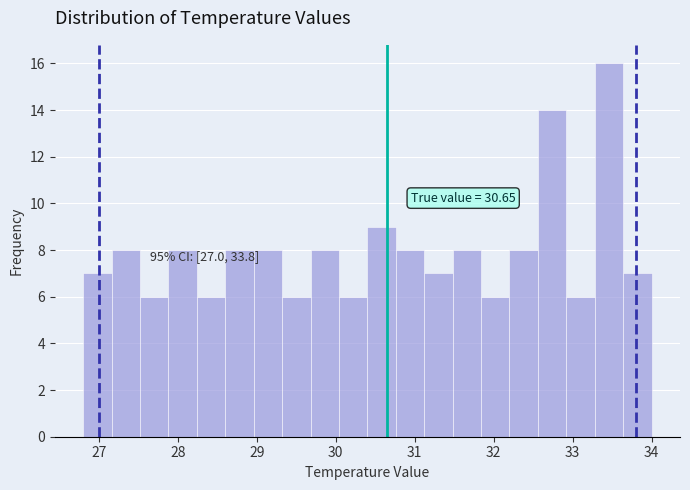

Read against the x-axis, roughly where is the centre of the tallest bar?

33.5